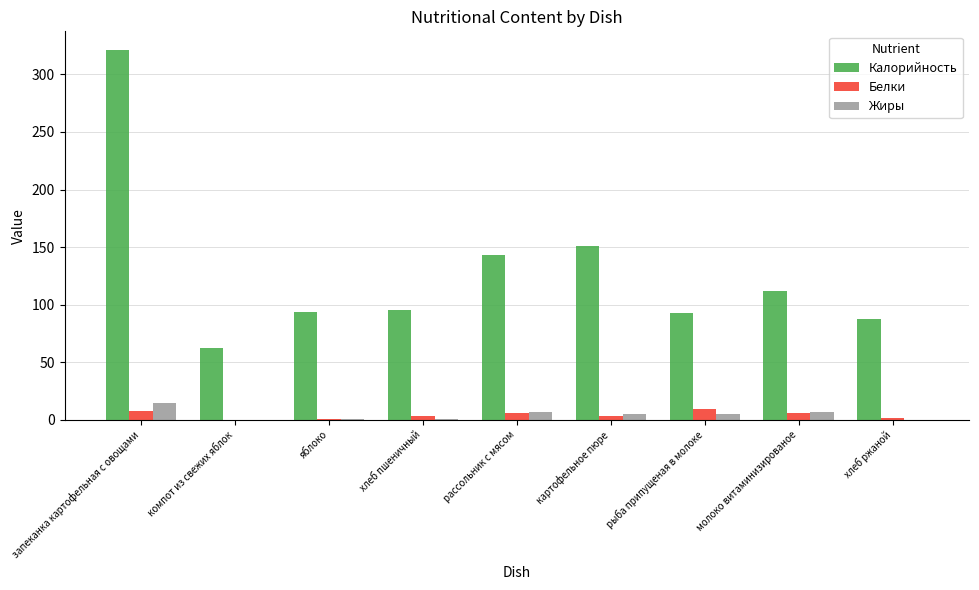

What are all the series names shown in the legend?

Калорийность, Белки, Жиры